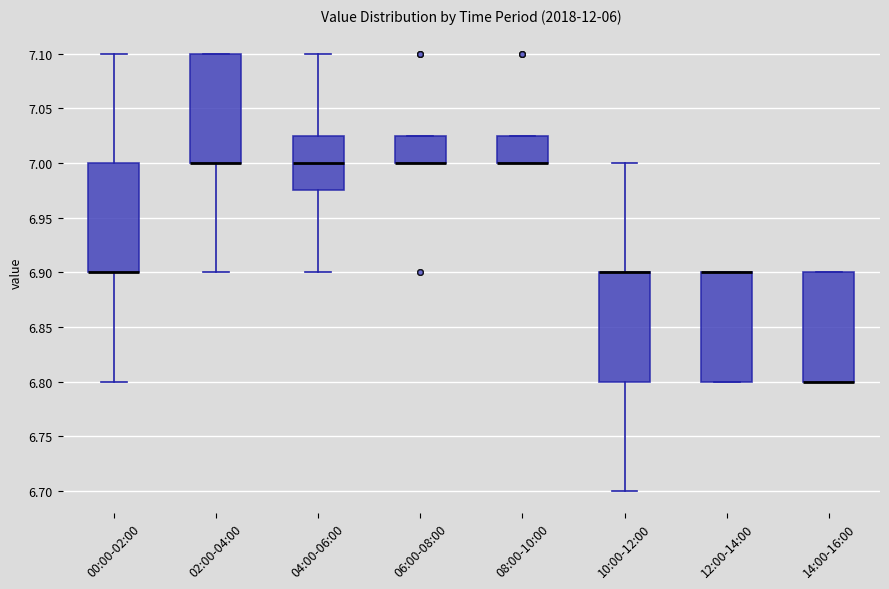

Where does the median line of the box for 04:00-06:00 sit on the y-axis? The values are not printed on the chart, so give them approximately, as read against the axis.

7.000